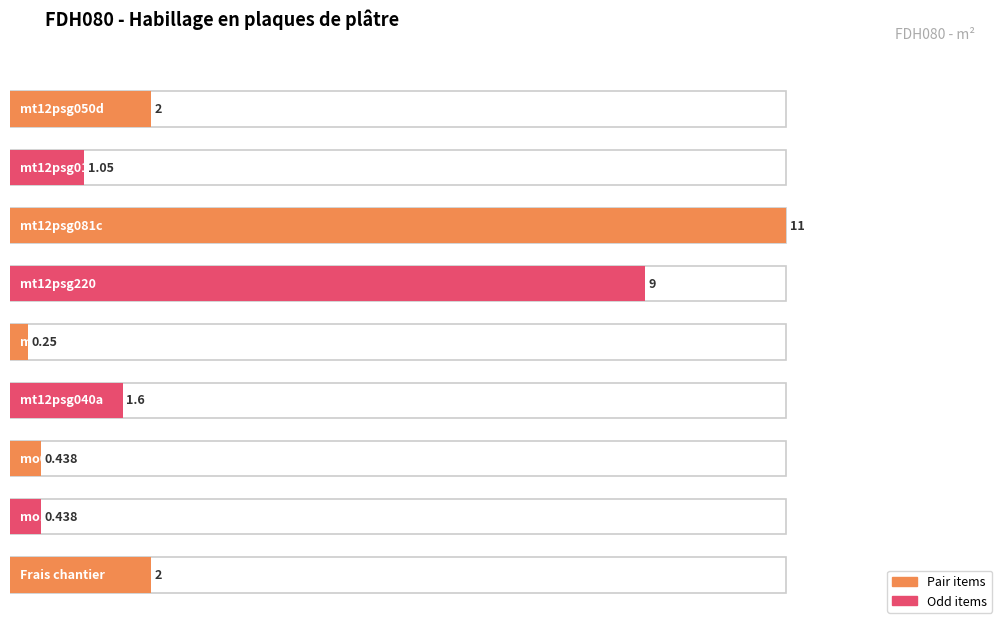

Reading right to left, what are all the values shown in this chart?

Frais chantier=2.0	mo100=0.4	mo053=0.4	mt12psg040a=1.6	mt12psg030a=0.2	mt12psg220=9.0	mt12psg081c=11.0	mt12psg010b=1.1	mt12psg050d=2.0